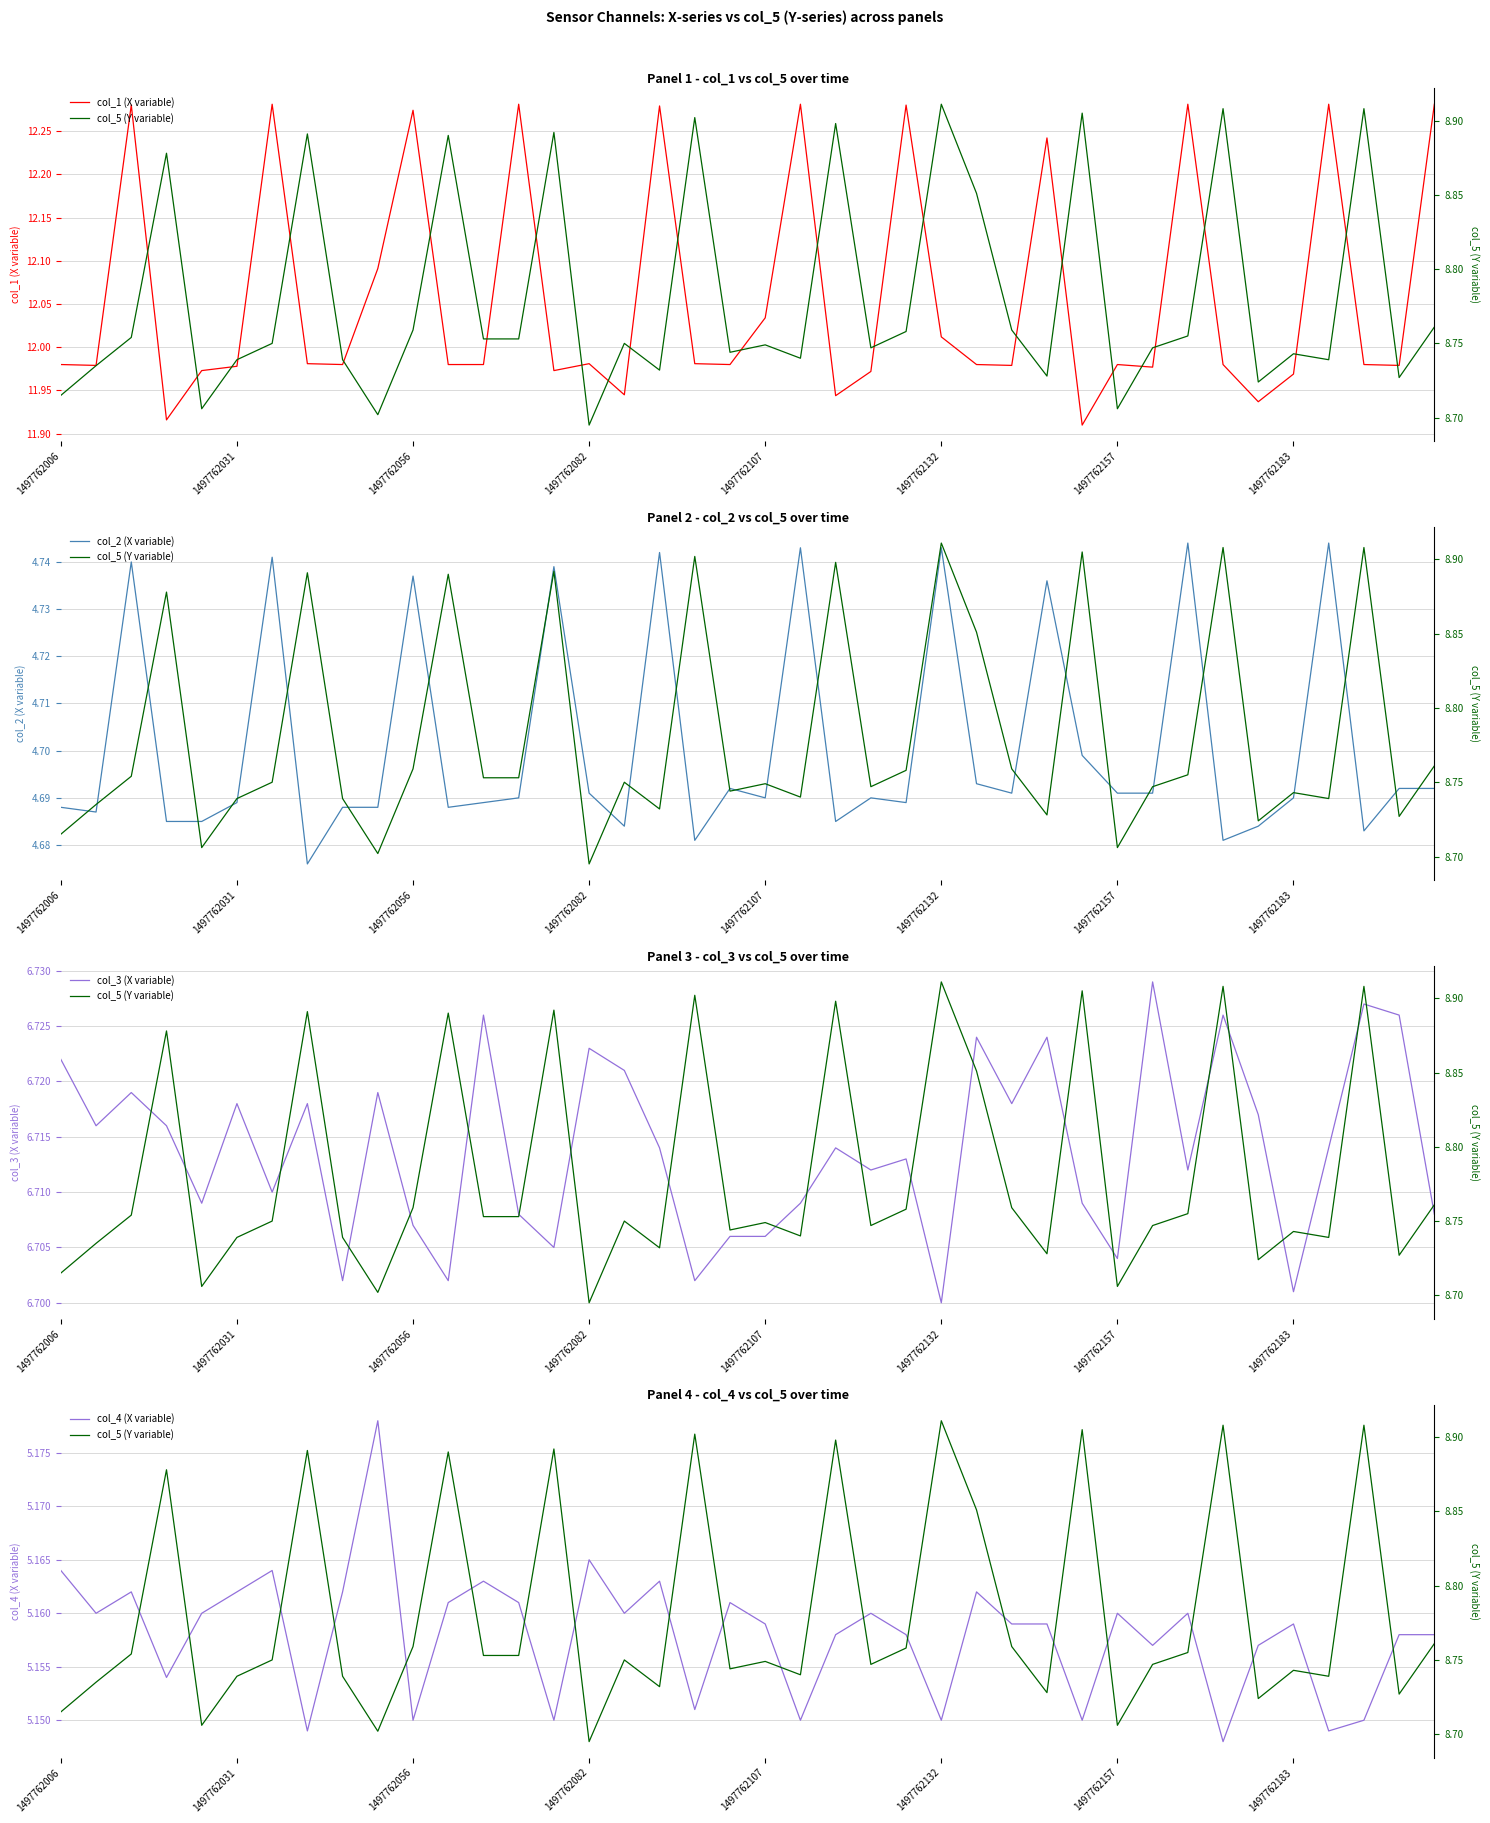

At which label does col_4 (X variable) reach its minimum?

33